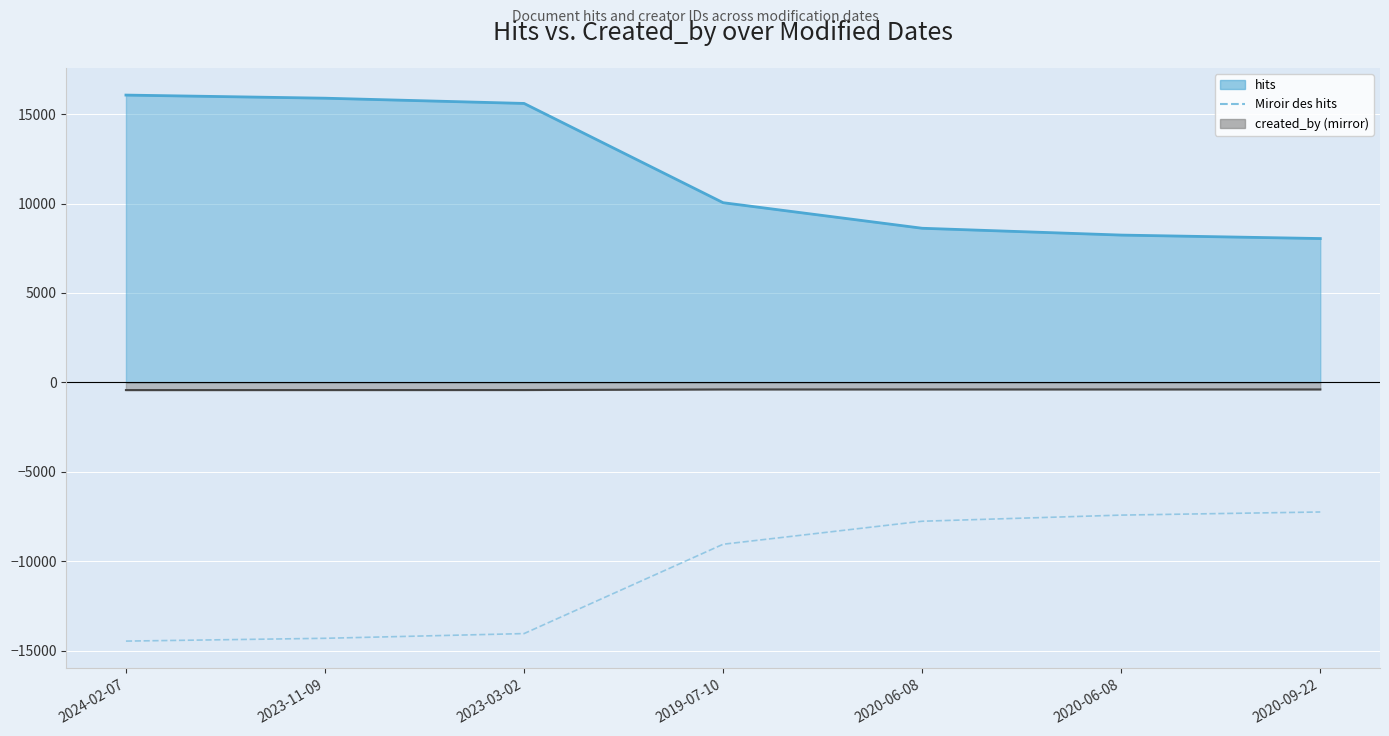

What is the greatest value displayed?

-7238.7